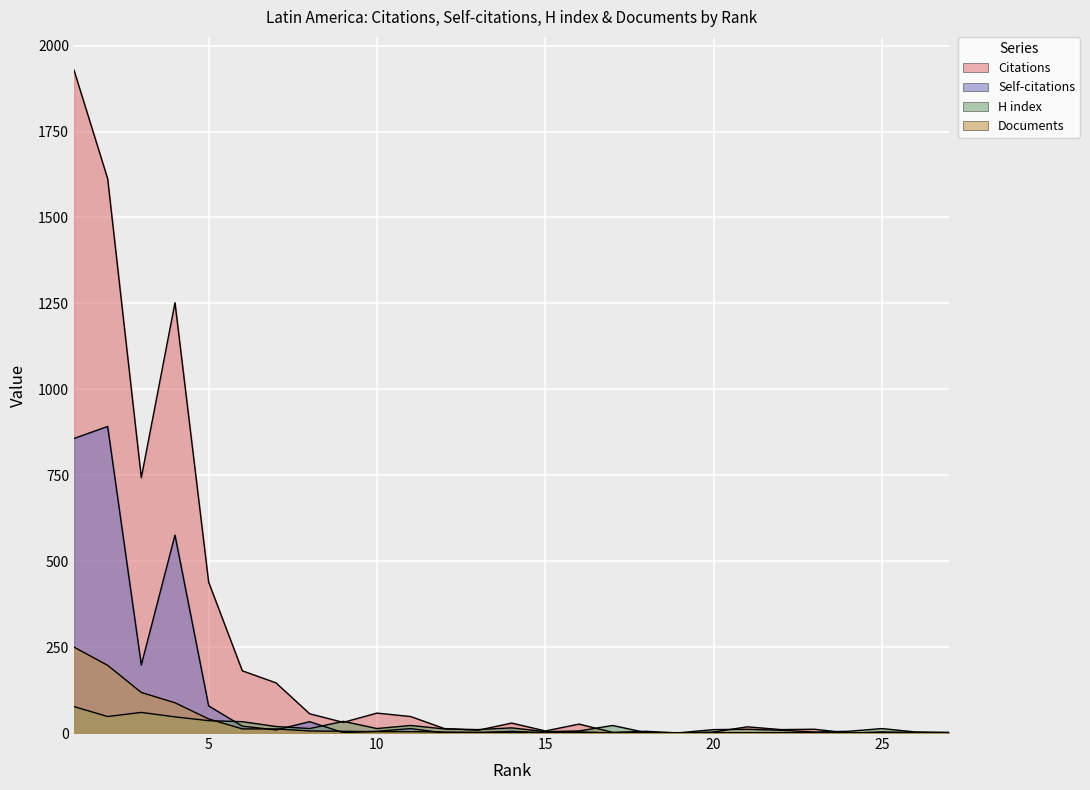

Rank the series by their maximum value, from highest to lowest.

Citations, Self-citations, Documents, H index